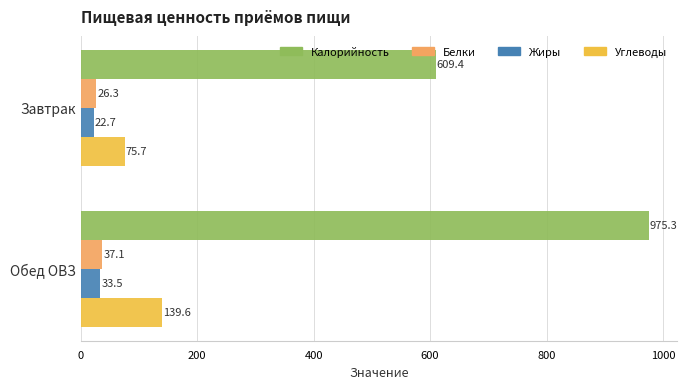

Rank the series by their maximum value, from lowest to highest.

Жиры, Белки, Углеводы, Калорийность